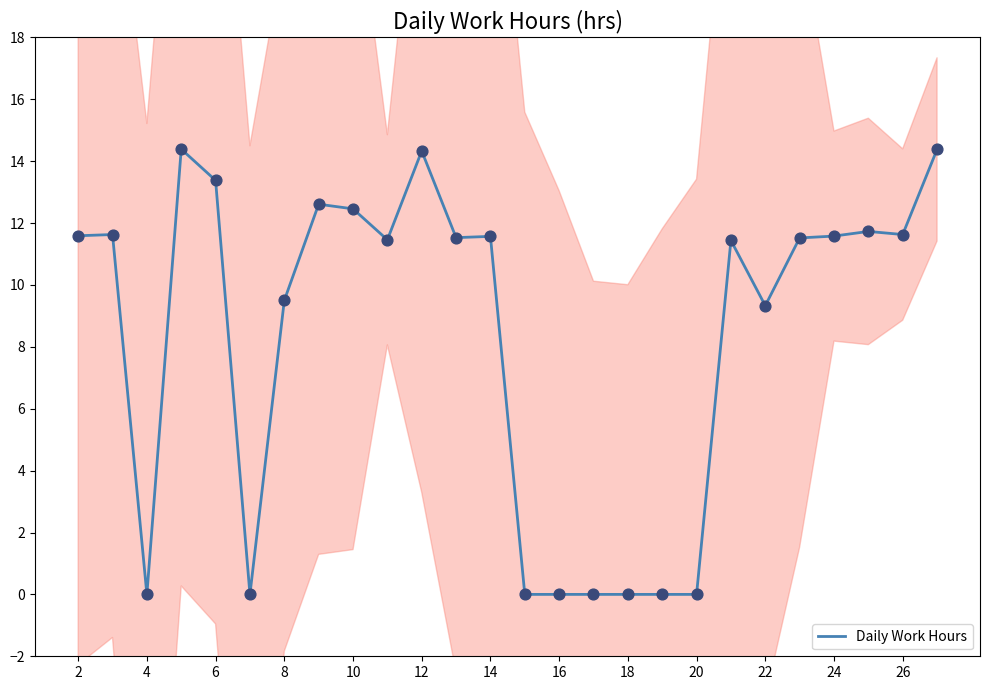

The Daily Work Hours series shows 11.6 at 26. True or false?

True